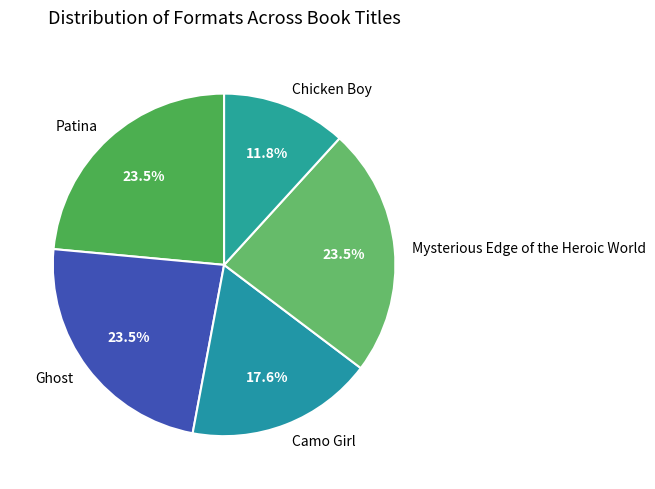

To the nearest percent, what is the difference between the largest and smallest slice percentages?

12%